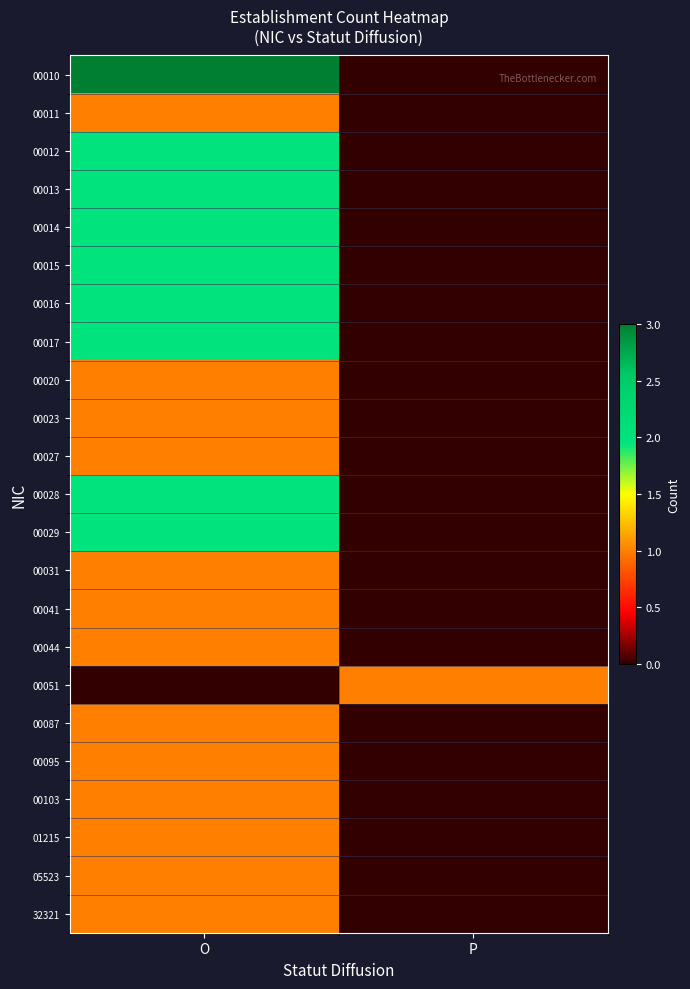

Reading left to right, transcribe all the data shown in this chart.

00010: O=3	P=0
00011: O=1	P=0
00012: O=2	P=0
00013: O=2	P=0
00014: O=2	P=0
00015: O=2	P=0
00016: O=2	P=0
00017: O=2	P=0
00020: O=1	P=0
00023: O=1	P=0
00027: O=1	P=0
00028: O=2	P=0
00029: O=2	P=0
00031: O=1	P=0
00041: O=1	P=0
00044: O=1	P=0
00051: O=0	P=1
00087: O=1	P=0
00095: O=1	P=0
00103: O=1	P=0
01215: O=1	P=0
05523: O=1	P=0
32321: O=1	P=0